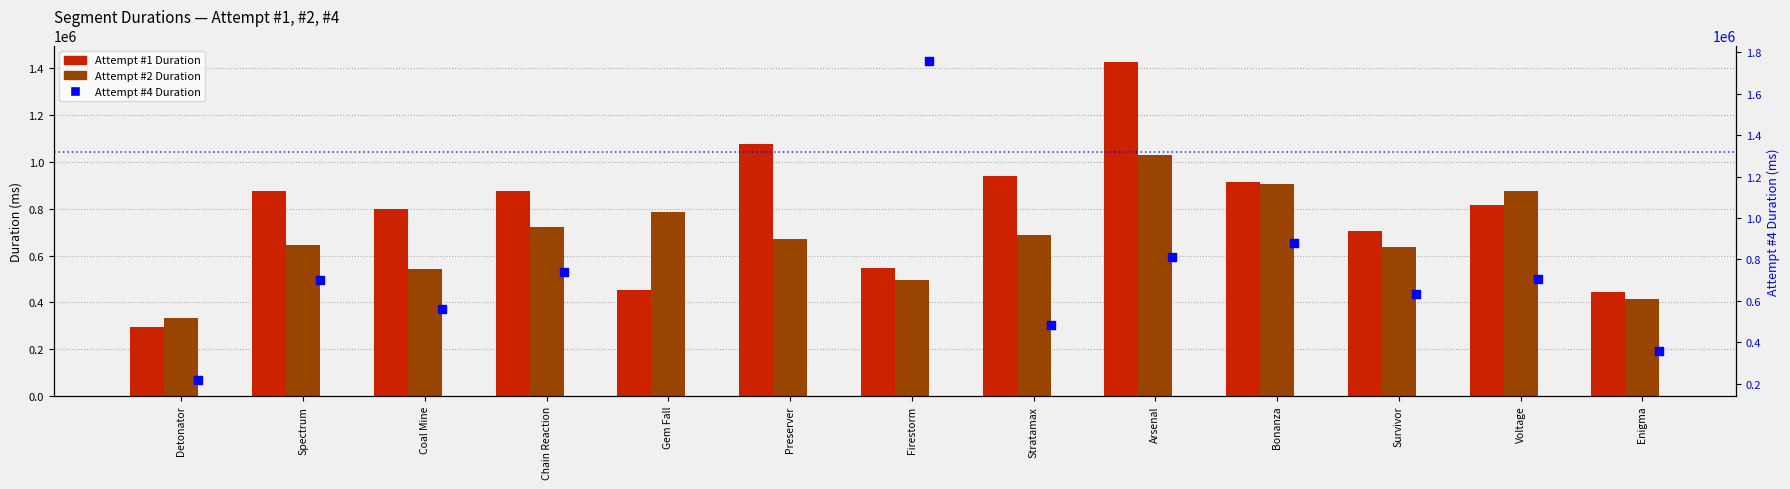

What are all the series names shown in the legend?

Attempt #1 Duration, Attempt #2 Duration, Attempt #4 Duration